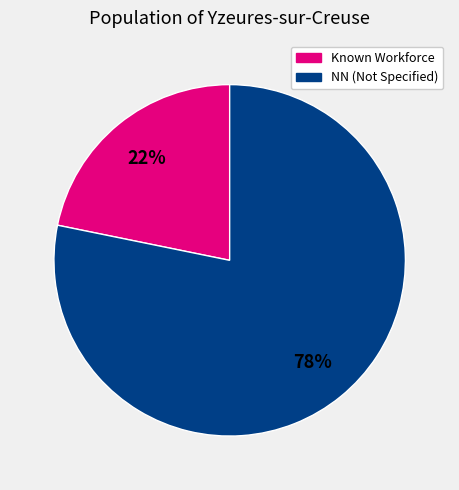

Which slice represents more than half of the pie?

NN (Not Specified)